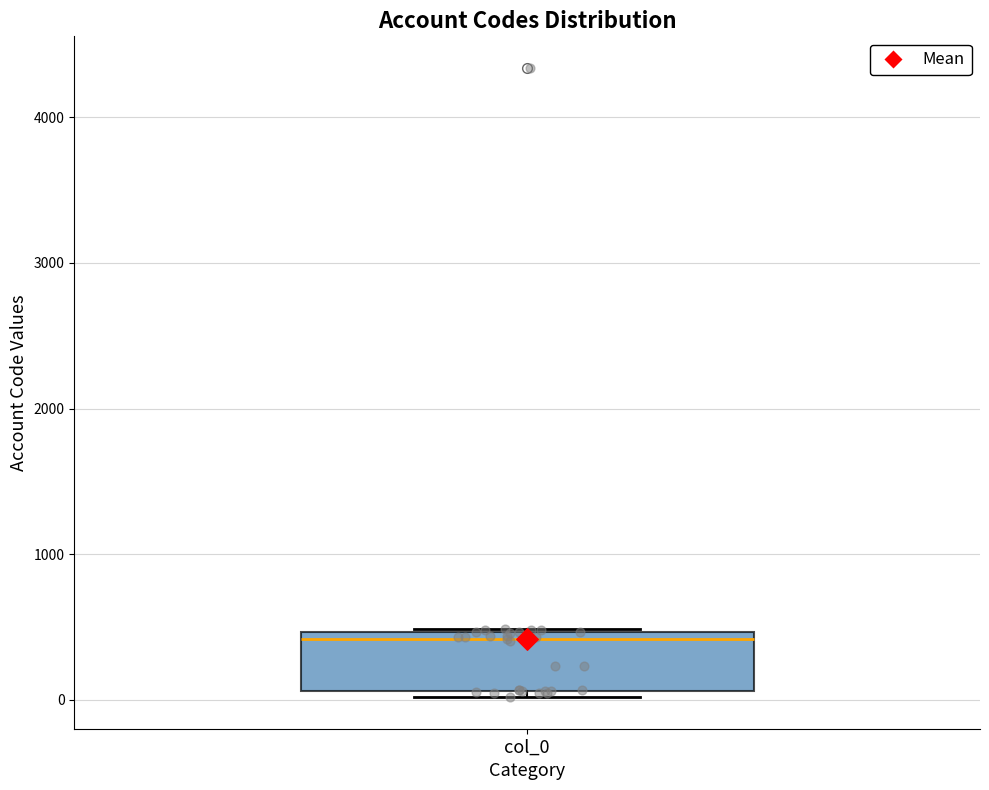

Read this box plot against the y-axis: the position of the median line, the range covered by the box, and the ends of both whiskers. The values are not printed on the chart, so give them approximately, as read against the axis.

median 400, box 100 to 500, whiskers 0 to 500